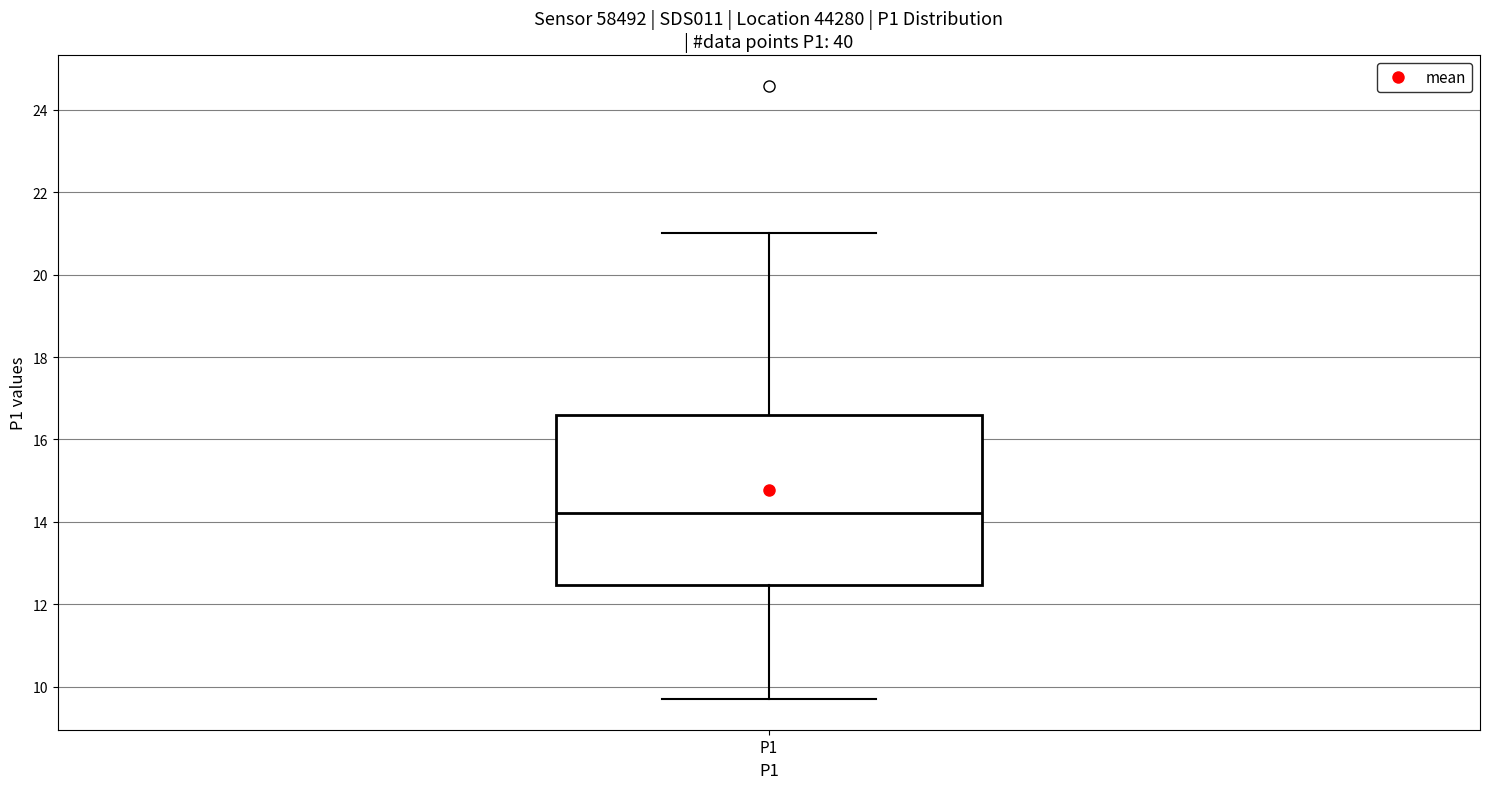

Transcribe this box plot: give where the median line is, the range the box spans, and where the two whiskers end, as read against the y-axis. The values are not printed on the chart, so give them approximately, as read against the axis.

median 14.2, box 12.4 to 16.6, whiskers 9.8 to 21.0